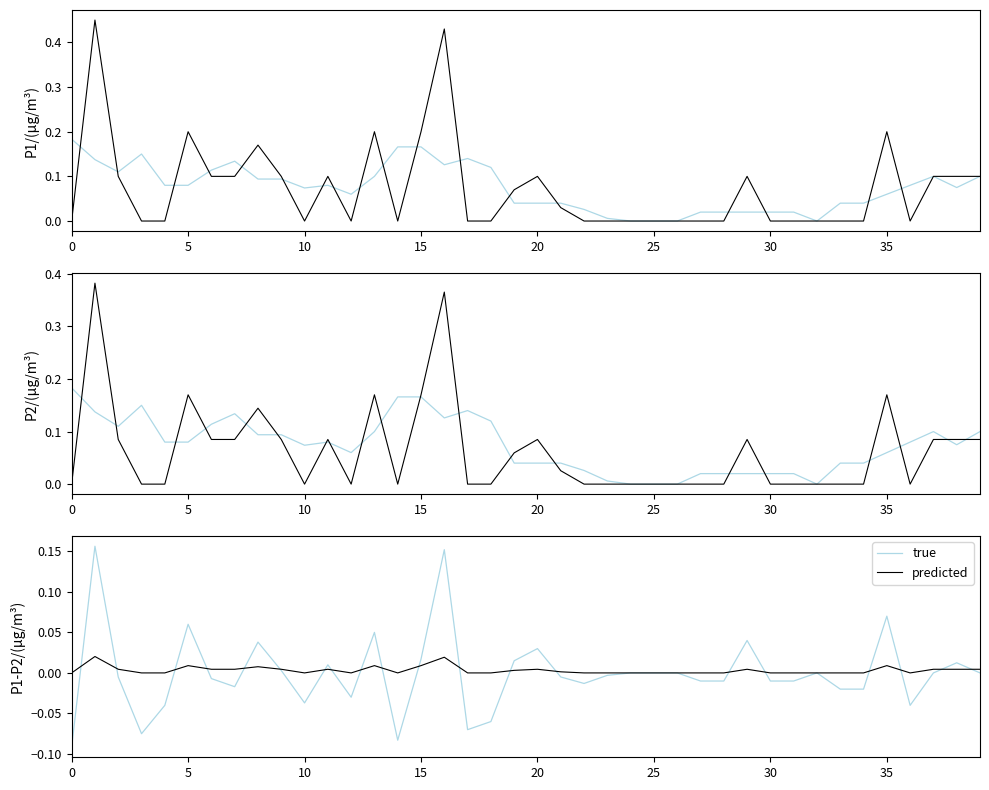

Which series has the largest range (max minus min)?

true